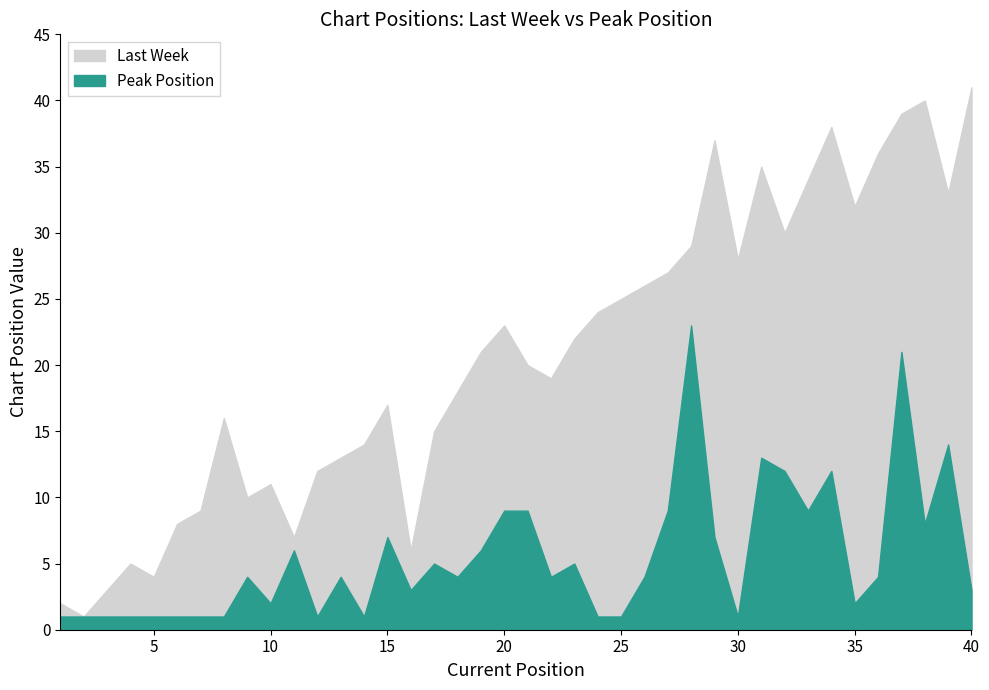

List the labels in order of Peak Position value, smallest first.

1, 2, 3, 4, 5, 6, 7, 8, 12, 14, 24, 25, 30, 10, 35, 16, 40, 9, 13, 18, 22, 26, 36, 17, 23, 11, 19, 15, 29, 38, 20, 21, 27, 33, 32, 34, 31, 39, 37, 28